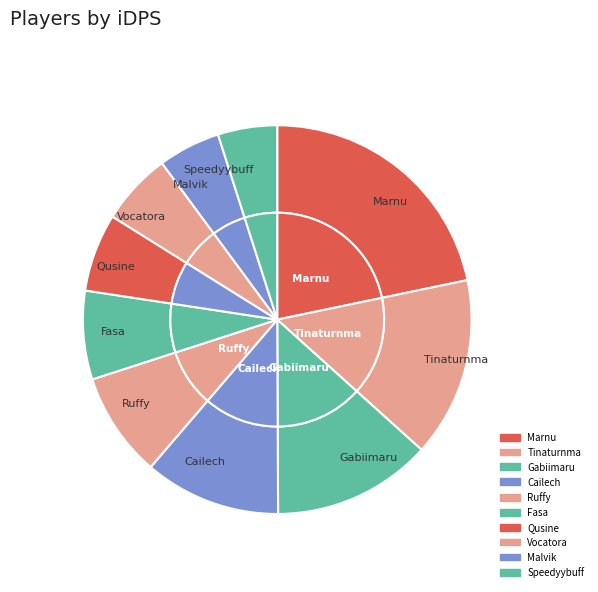

To the nearest percent, what is the difference between the largest and smallest slice percentages?

17%